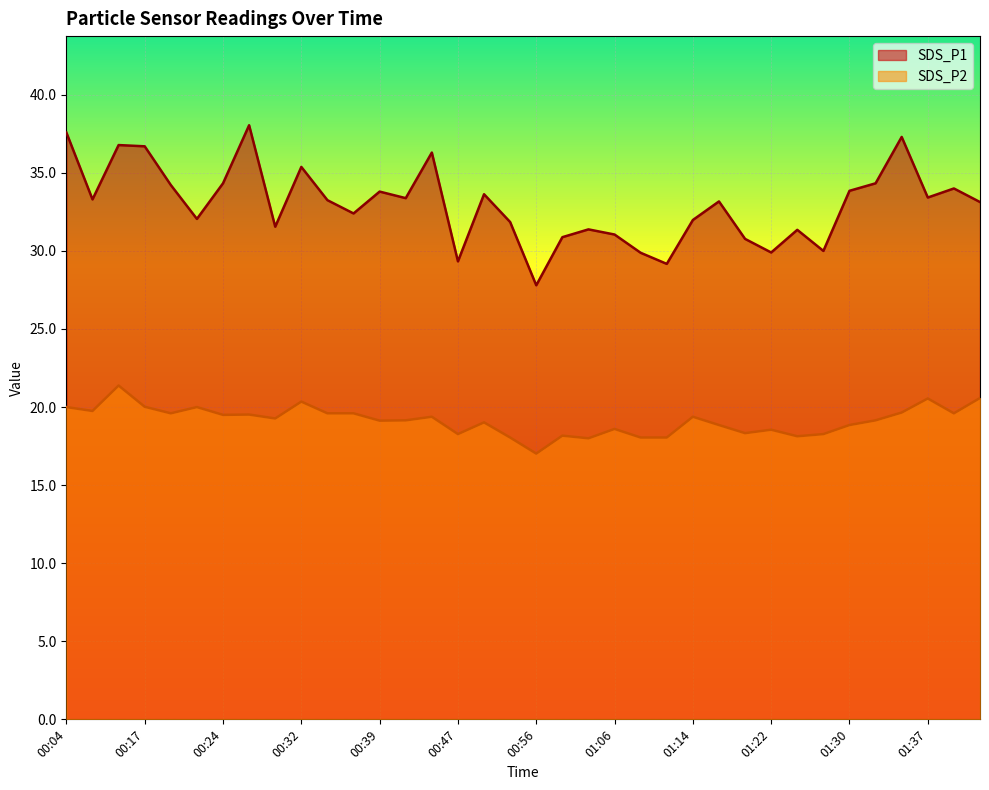

At which label does SDS_P2 reach its peak?

00:09